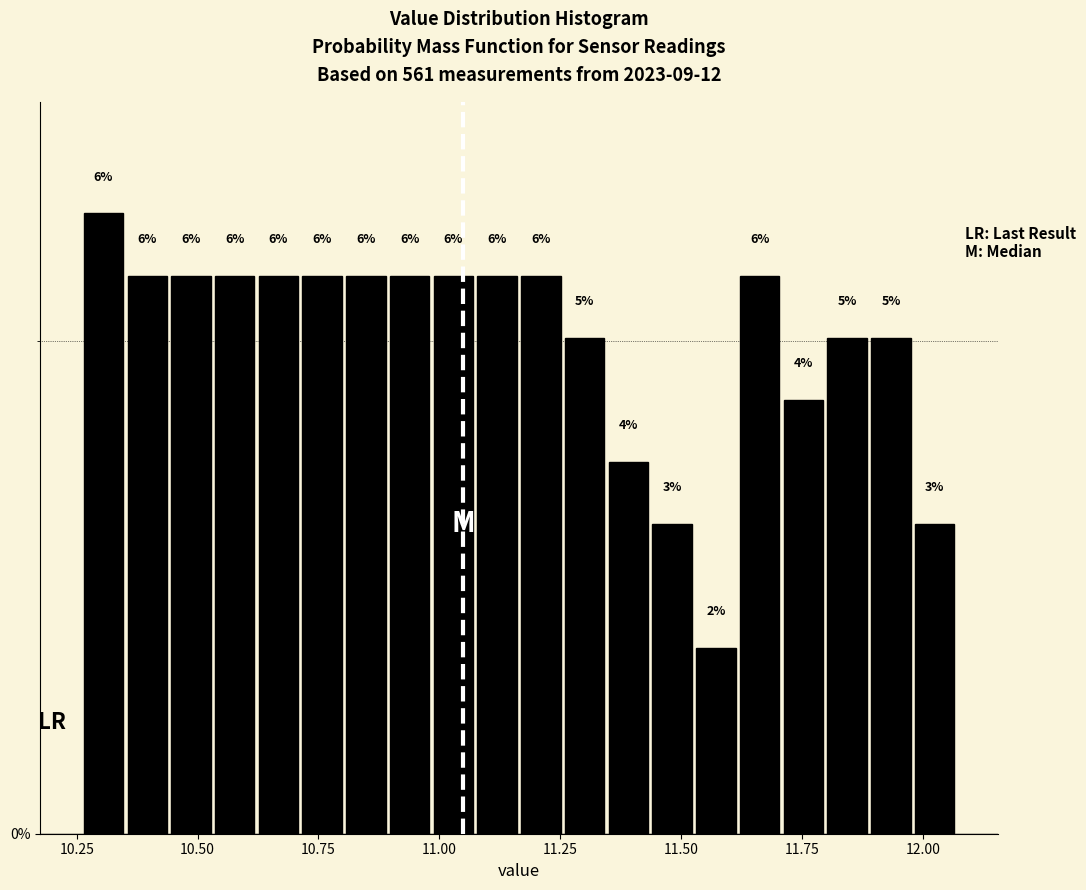

Around what value on the x-axis is the tallest bar? Give the approximate position of its centre, as read against the axis.

10.30